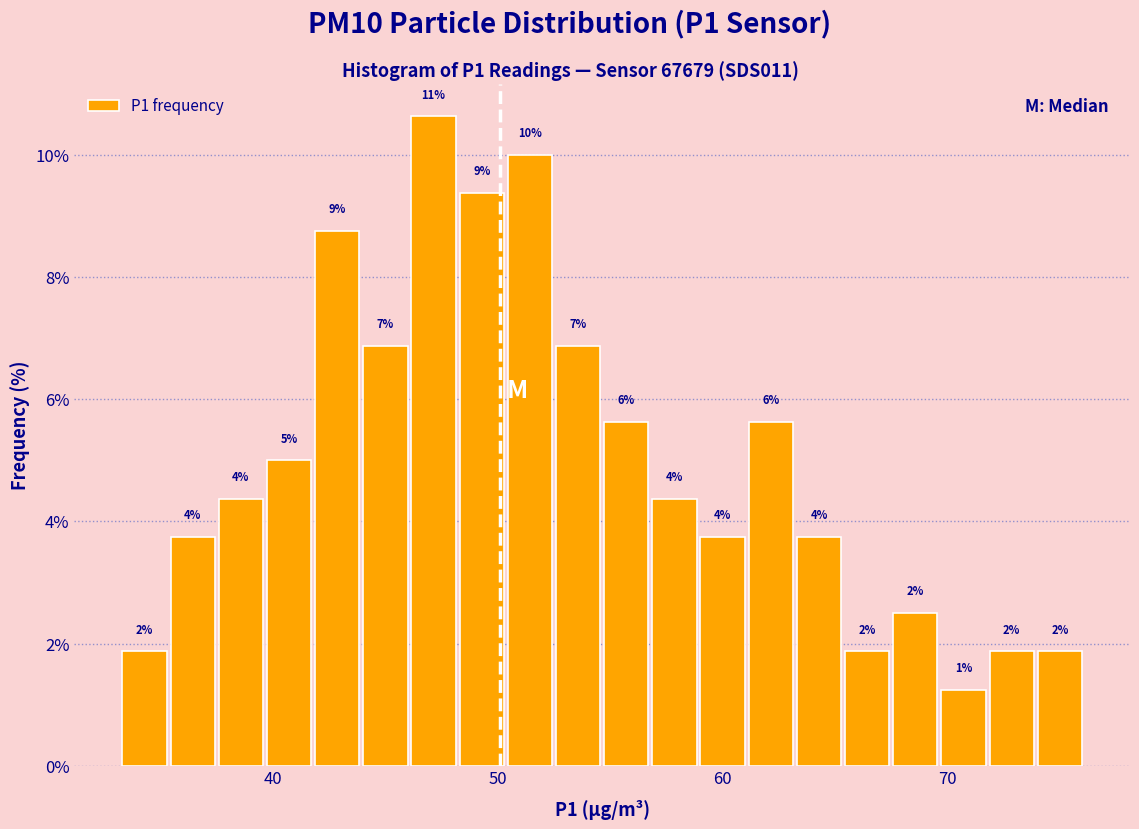

Read against the x-axis, roughly where is the centre of the tallest bar?

47